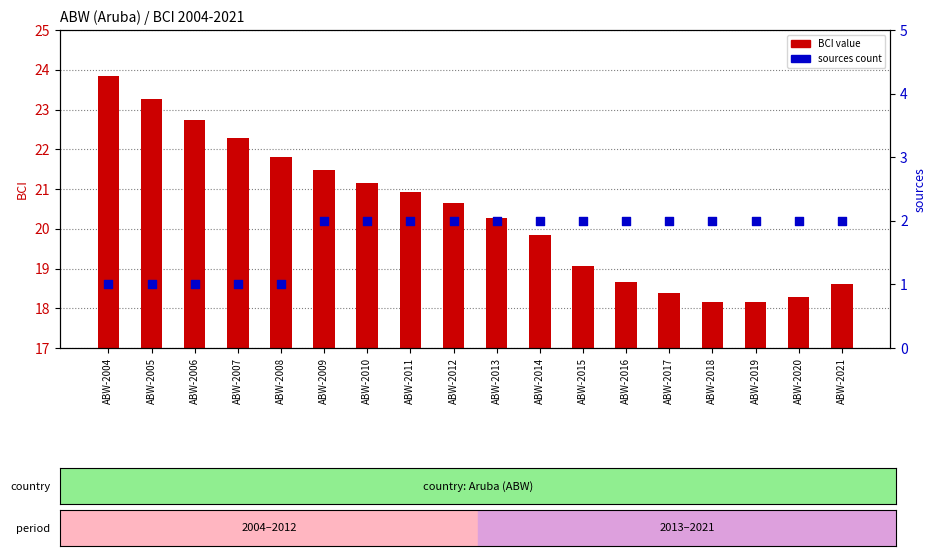

At how many categories does at least one series exceed 16?

18